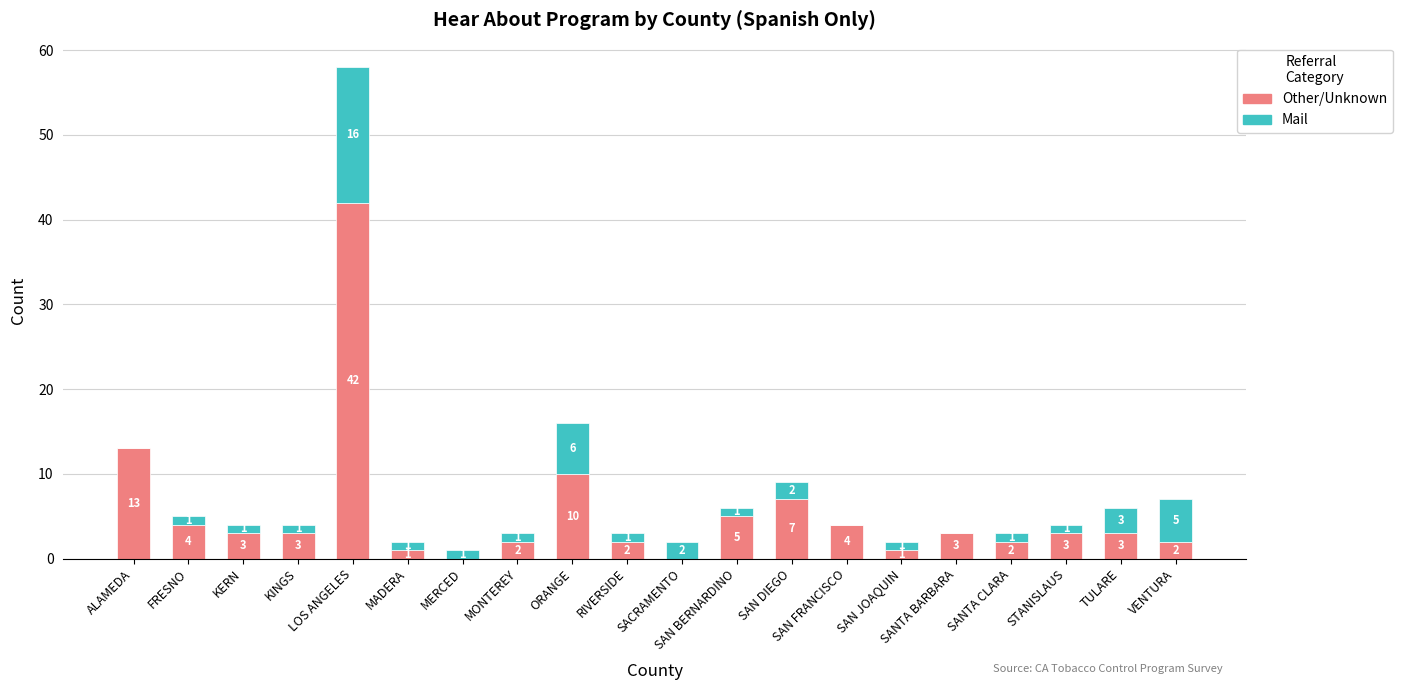

The Other/Unknown series shows 14 at ORANGE. True or false?

False